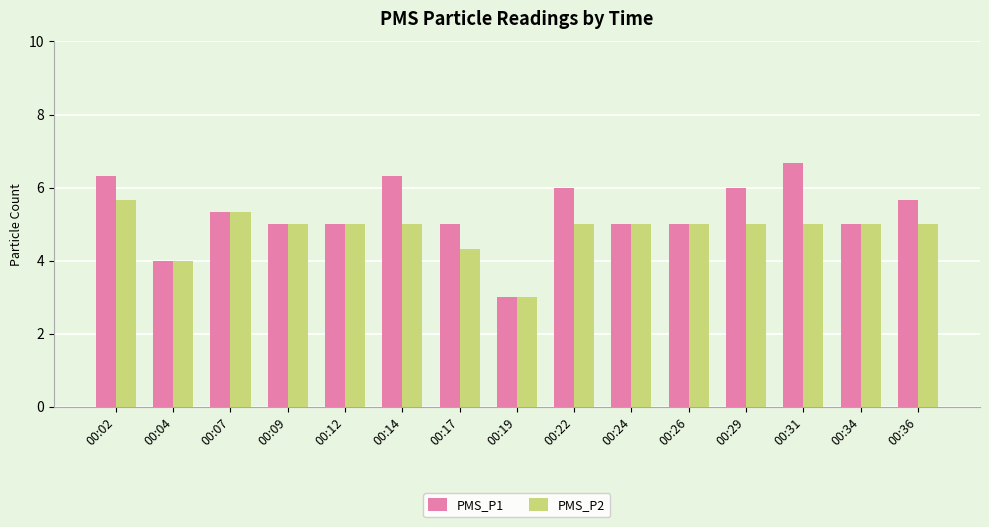

How many bars are there in total?

30